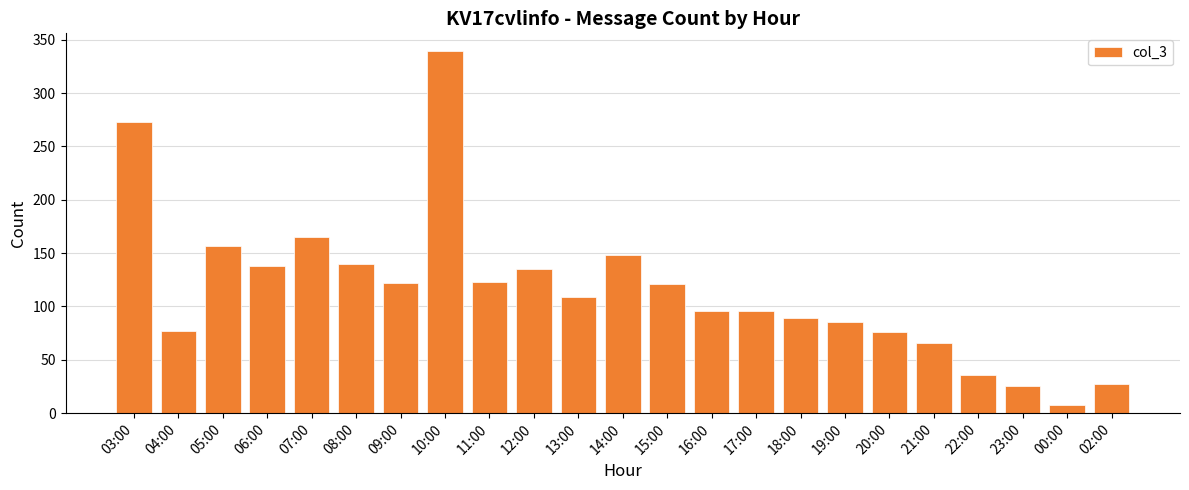

What is the value of the 16th bar from the left?

89